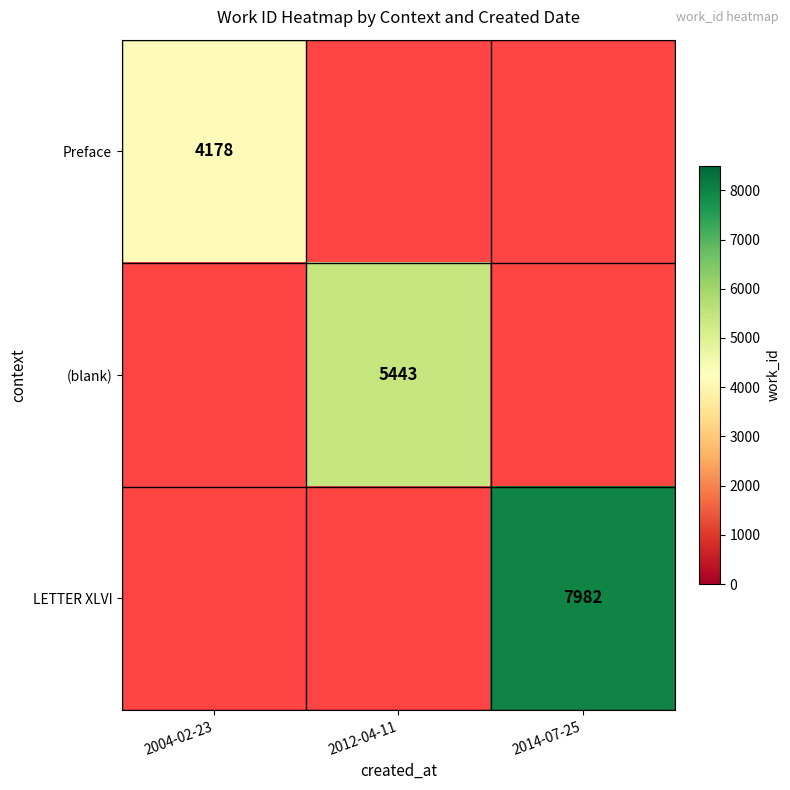

The value of LETTER XLVI at 2014-07-25 is 1867. True or false?

False